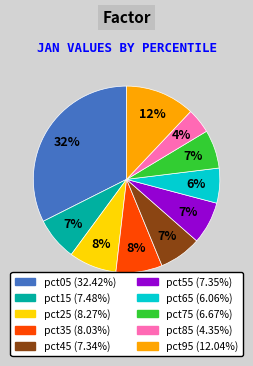

True or false: pct45 accounts for 13% of the total.

False